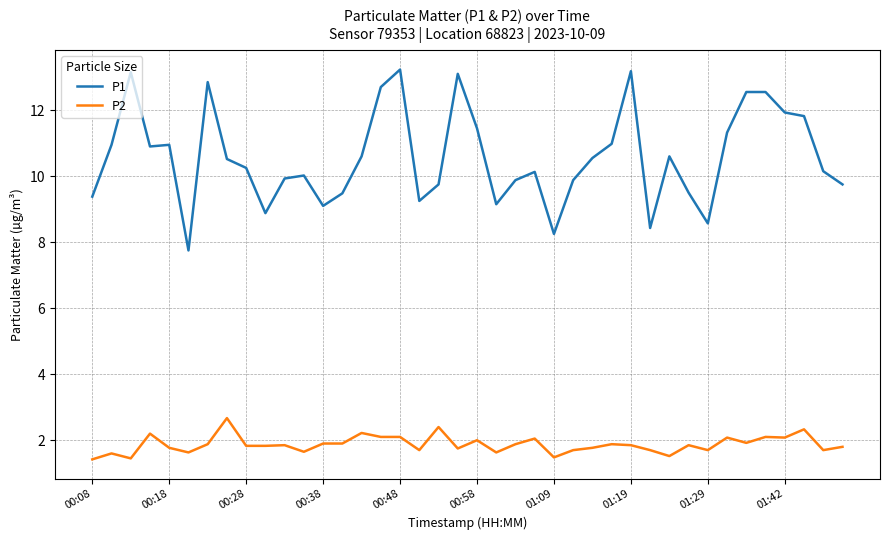

Which series has the widest spread of values?

P1